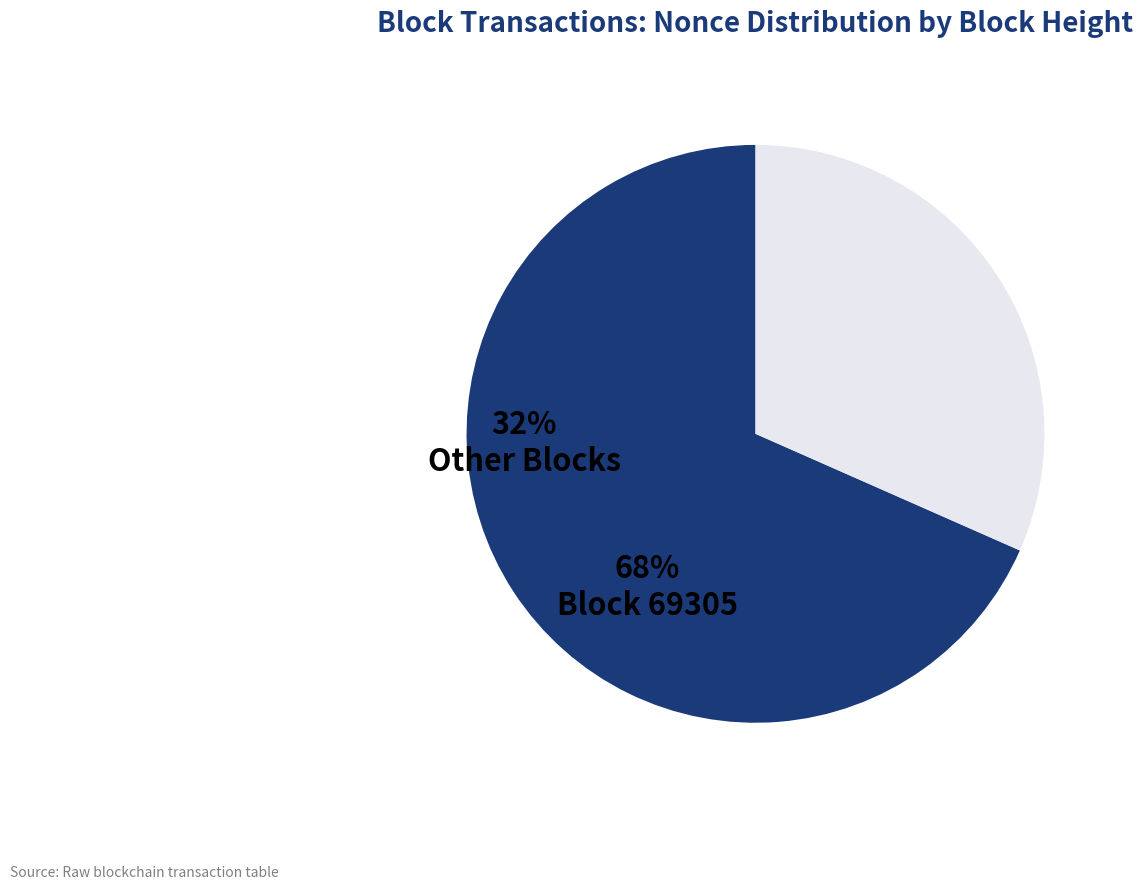

Between Block 69305 and Other Blocks, which is larger?

Block 69305